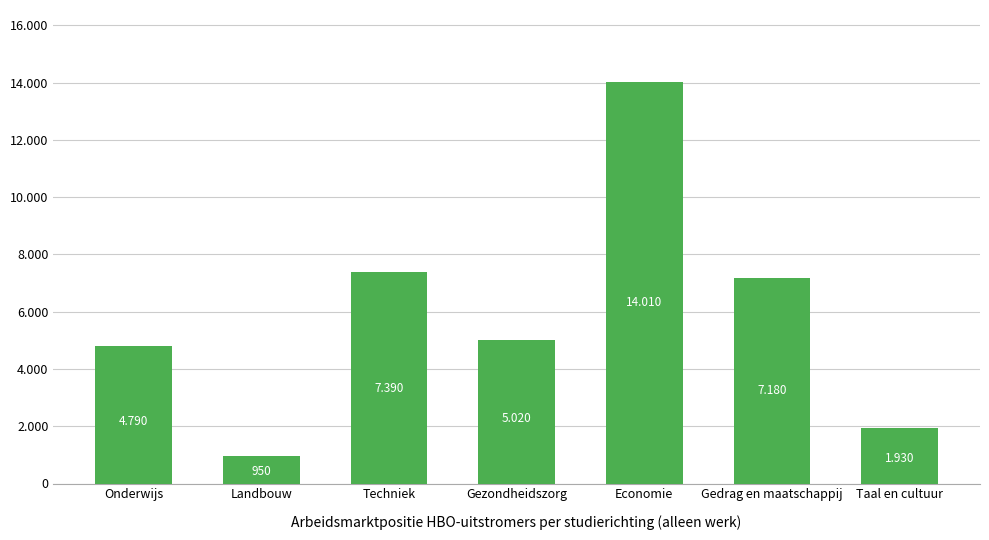

The chart shows a value of 14010 at Economie. True or false?

True